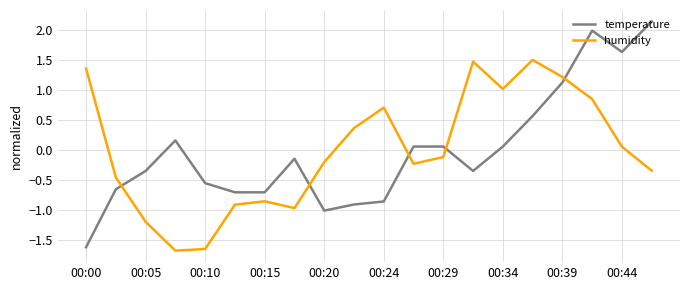

What is the minimum value shown in the chart?

-1.7